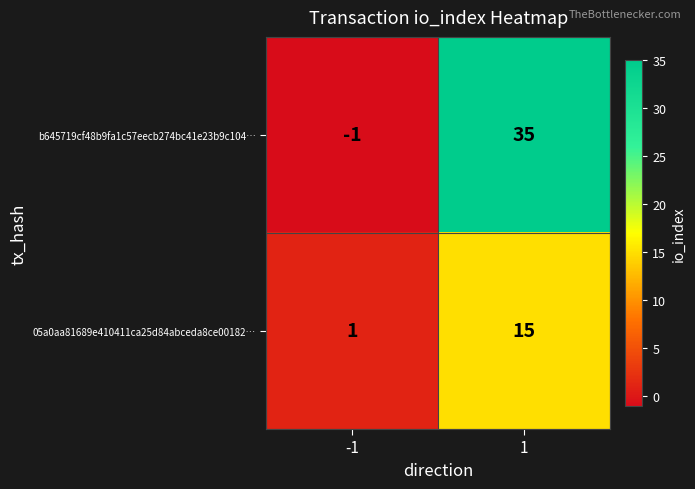

What is the maximum value shown in the chart?

35